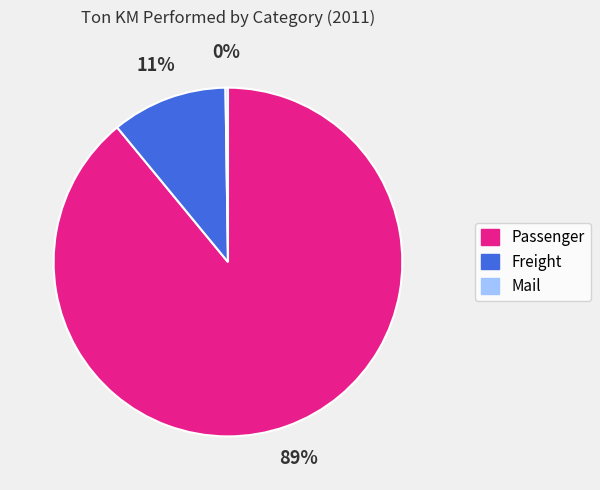

To the nearest percent, what is the difference between the largest and smallest slice percentages?

89%